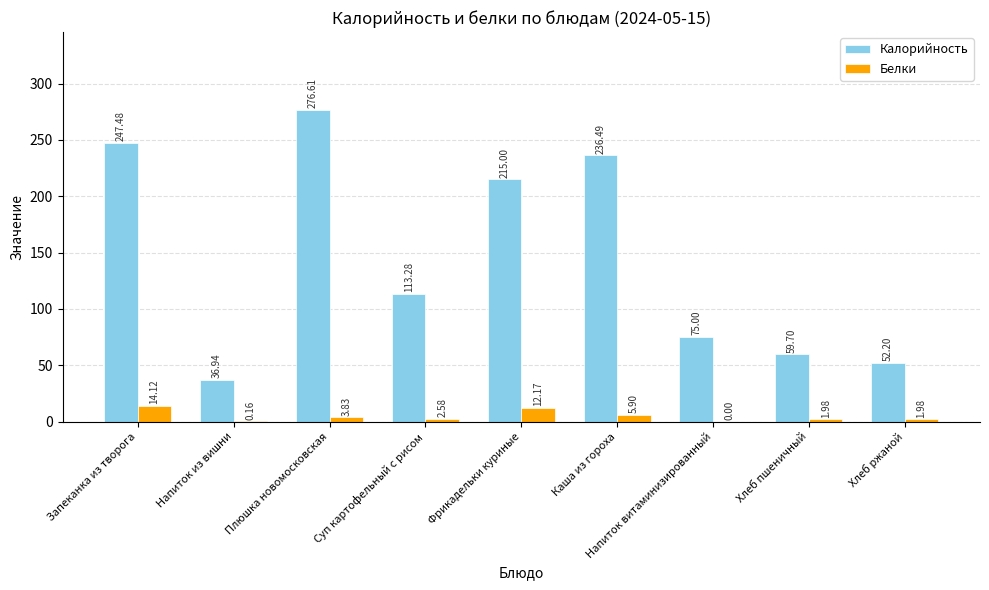

At which category does the chart reach its peak across all series?

Плюшка новомосковская